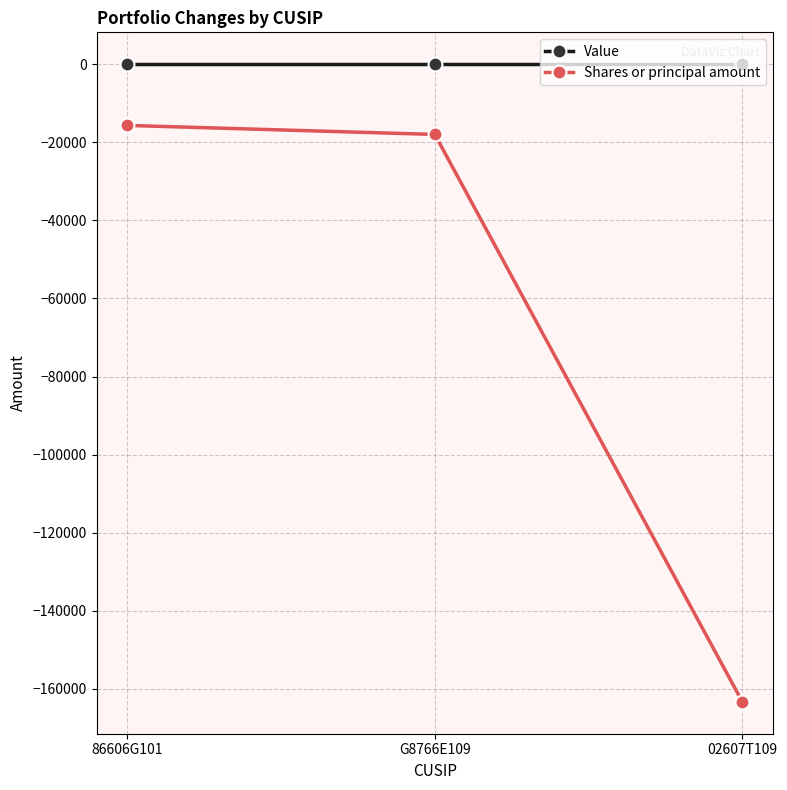

What position from the left is 86606G101?

1